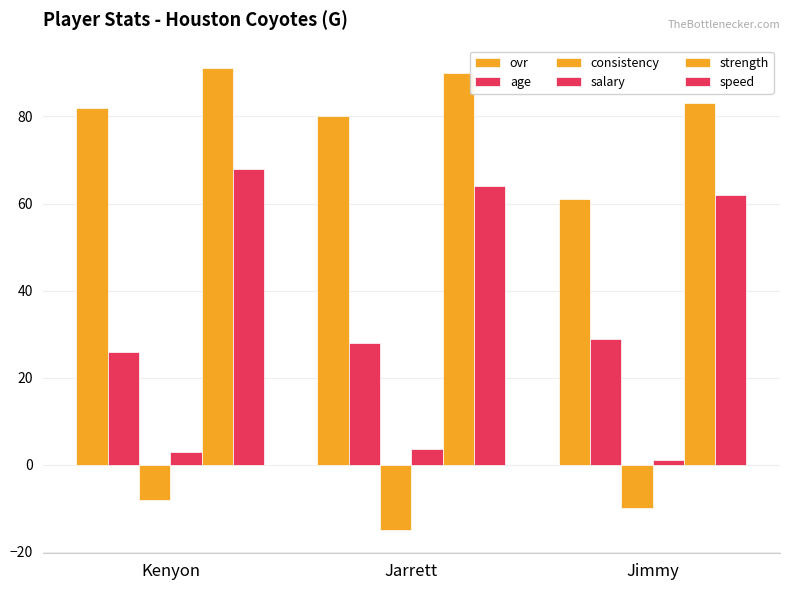

At which category is the sum across all series the highest?

Kenyon